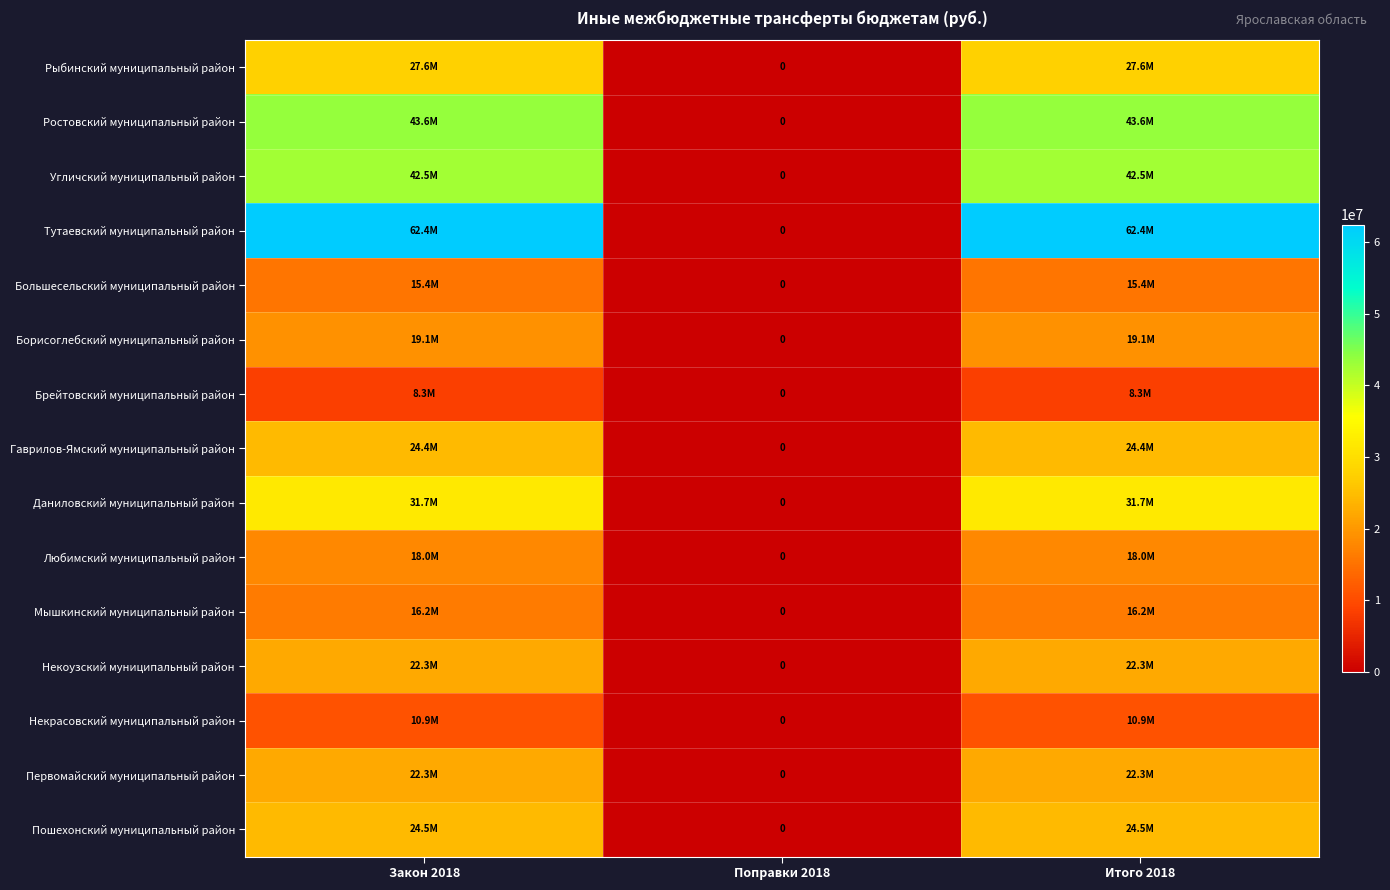

What is the spread (max minus min) of values at Итого 2018?

54088000